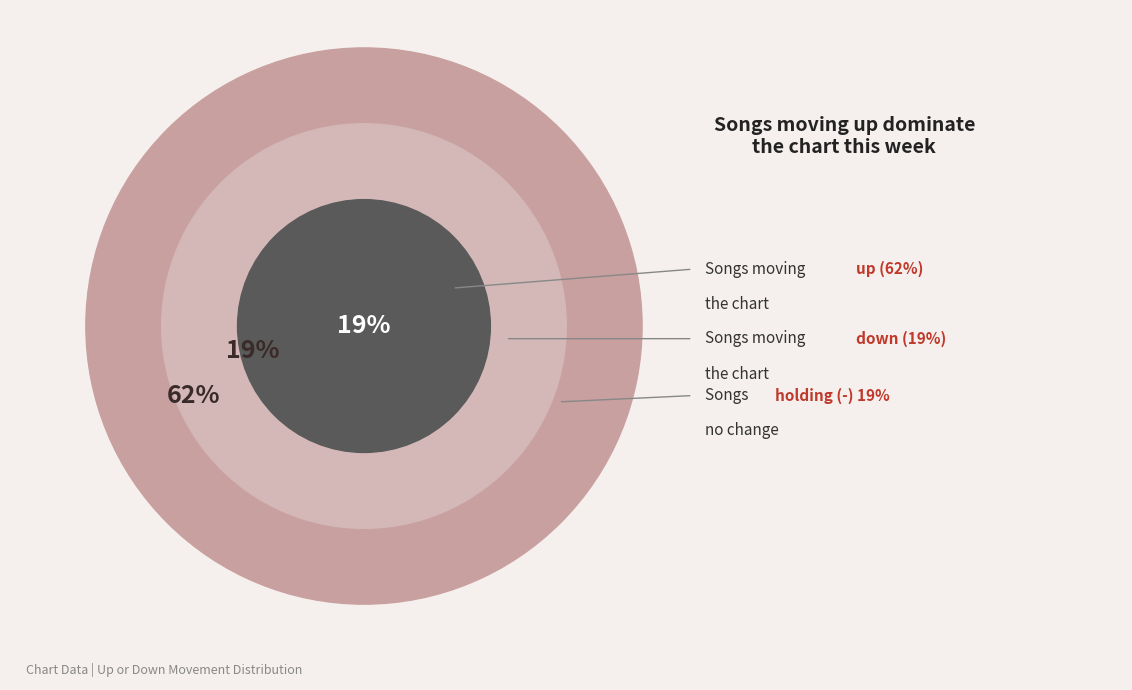

Which slice is the smallest?

down